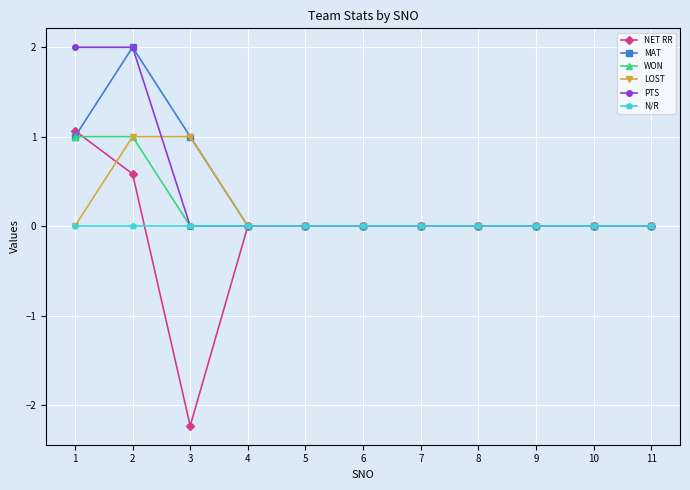

Reading left to right, transcribe all the data shown in this chart.

NET RR: 1.1	0.6	-2.2	0.0	0.0	0.0	0.0	0.0	0.0	0.0	0.0
MAT: 1.0	2.0	1.0	0.0	0.0	0.0	0.0	0.0	0.0	0.0	0.0
WON: 1.0	1.0	0.0	0.0	0.0	0.0	0.0	0.0	0.0	0.0	0.0
LOST: 0.0	1.0	1.0	0.0	0.0	0.0	0.0	0.0	0.0	0.0	0.0
PTS: 2.0	2.0	0.0	0.0	0.0	0.0	0.0	0.0	0.0	0.0	0.0
N/R: 0.0	0.0	0.0	0.0	0.0	0.0	0.0	0.0	0.0	0.0	0.0